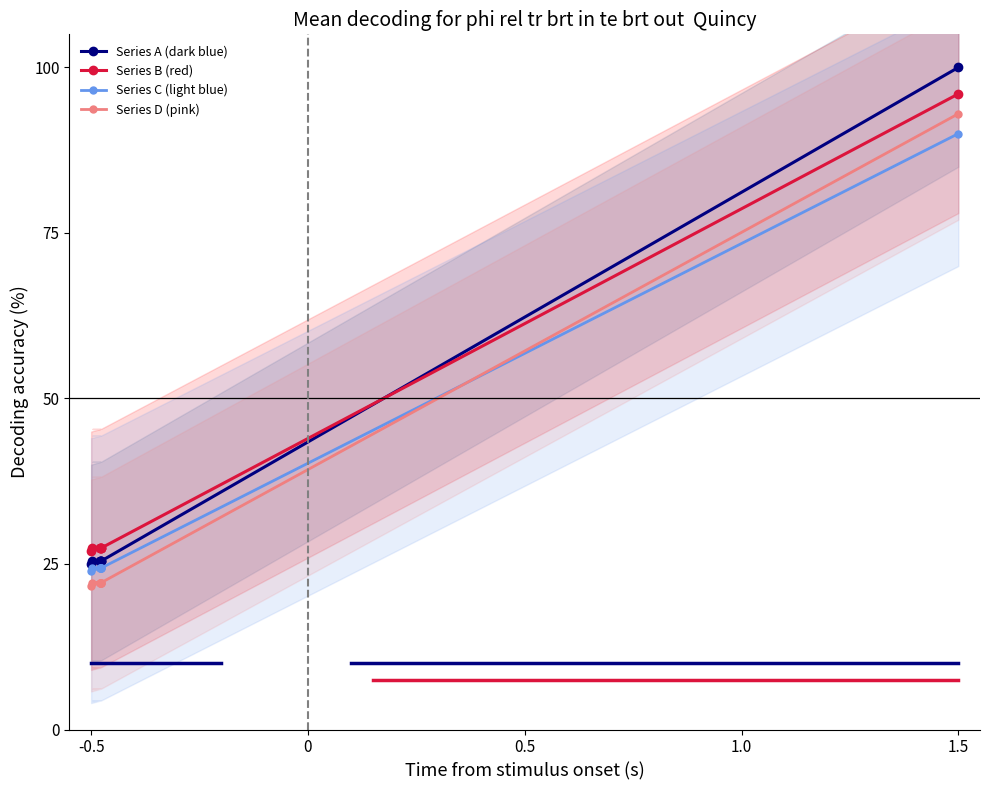

What is the label of the 8th point from the right?

-0.5